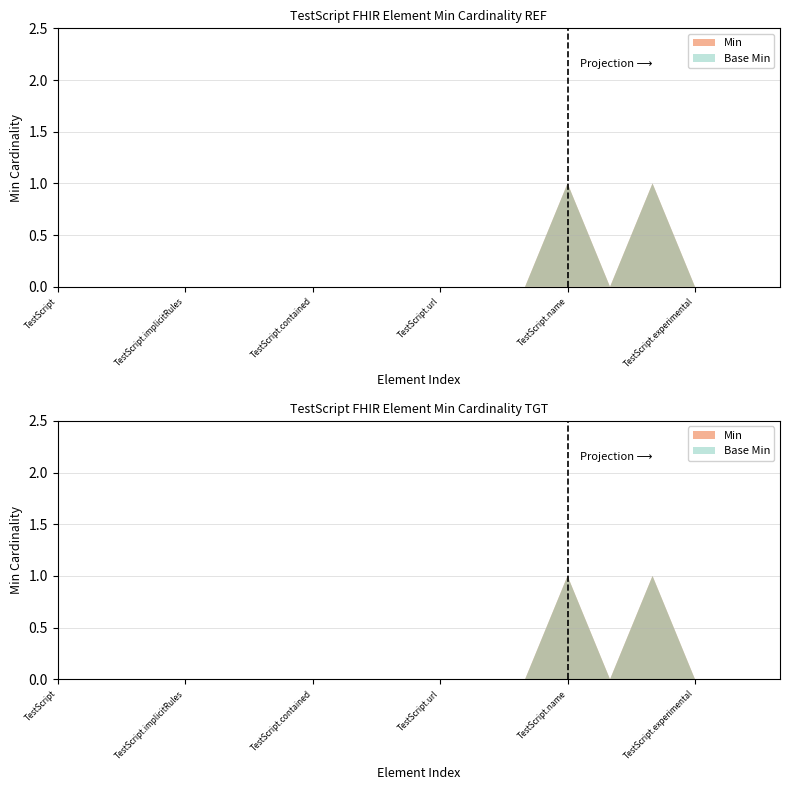

Reading left to right, what are all the values shown in this chart?

Min: TestScript=0	TestScript.id=0	TestScript.meta=0	TestScript.implicitRules=0	TestScript.language=0	TestScript.text=0	TestScript.contained=0	TestScript.extension=0	TestScript.modifierExtension=0	TestScript.url=0	TestScript.identifier=0	TestScript.version=0	TestScript.name=1	TestScript.title=0	TestScript.status=1	TestScript.experimental=0	TestScript.date=0	TestScript.publisher=0
Base Min: TestScript=0	TestScript.id=0	TestScript.meta=0	TestScript.implicitRules=0	TestScript.language=0	TestScript.text=0	TestScript.contained=0	TestScript.extension=0	TestScript.modifierExtension=0	TestScript.url=0	TestScript.identifier=0	TestScript.version=0	TestScript.name=1	TestScript.title=0	TestScript.status=1	TestScript.experimental=0	TestScript.date=0	TestScript.publisher=0